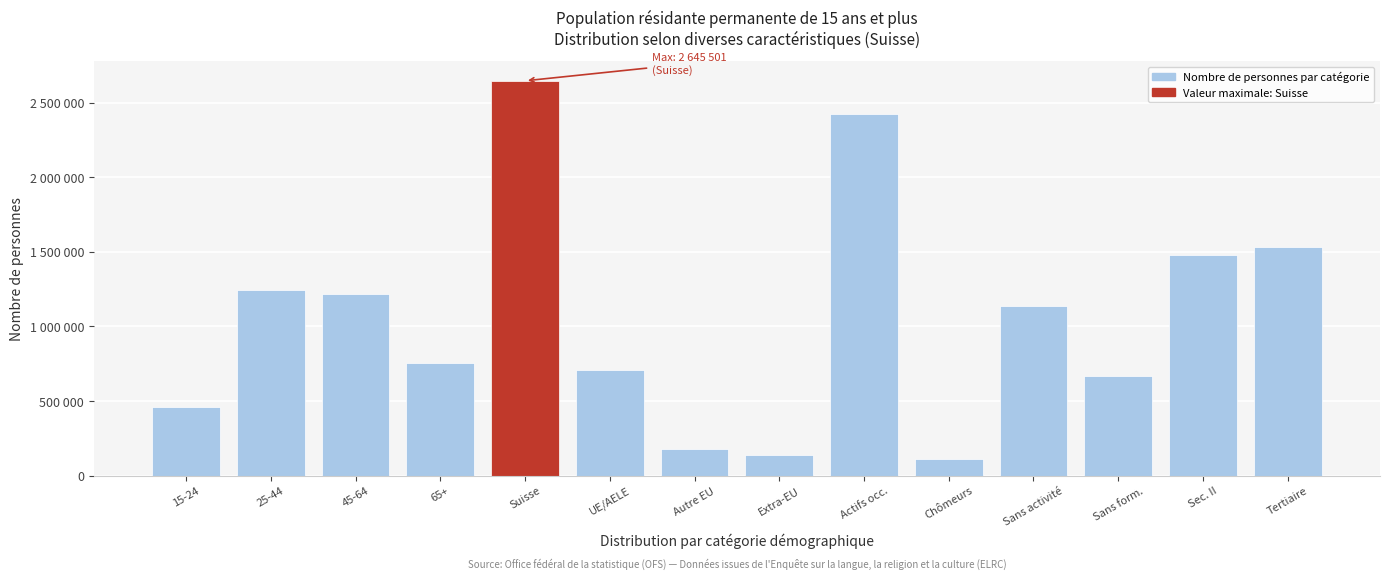

Does the chart contain any negative values?

No